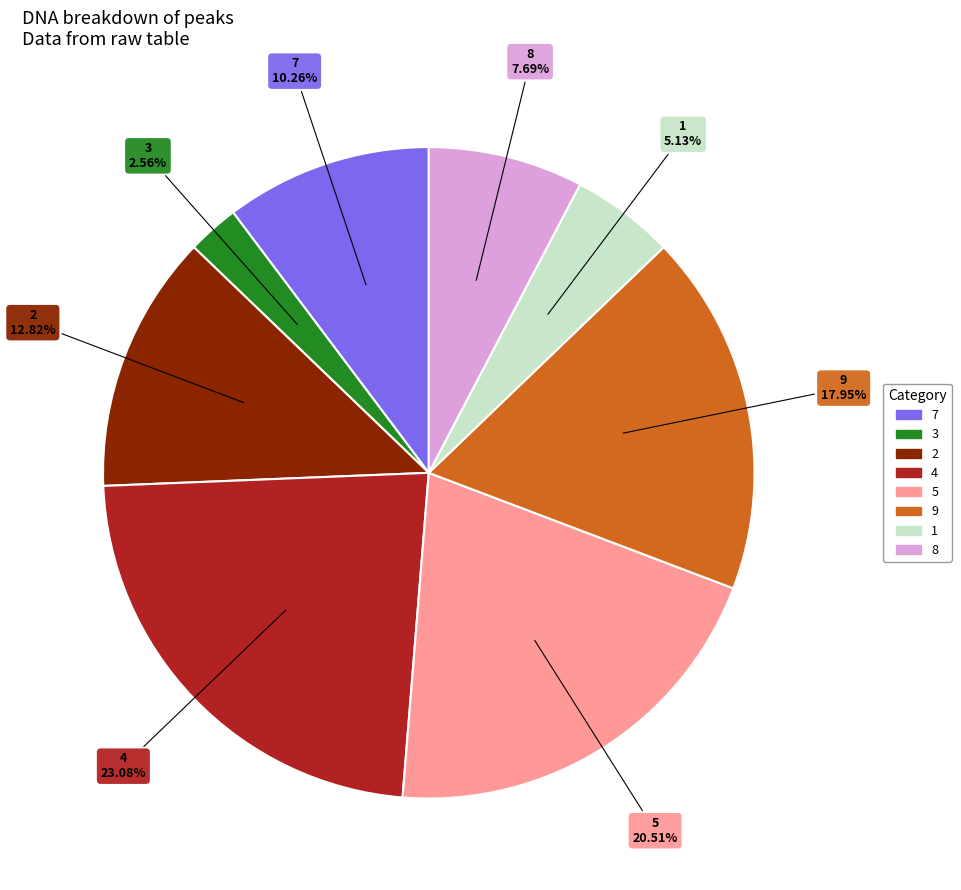

What percentage is NOT represented by 4?

76.9%